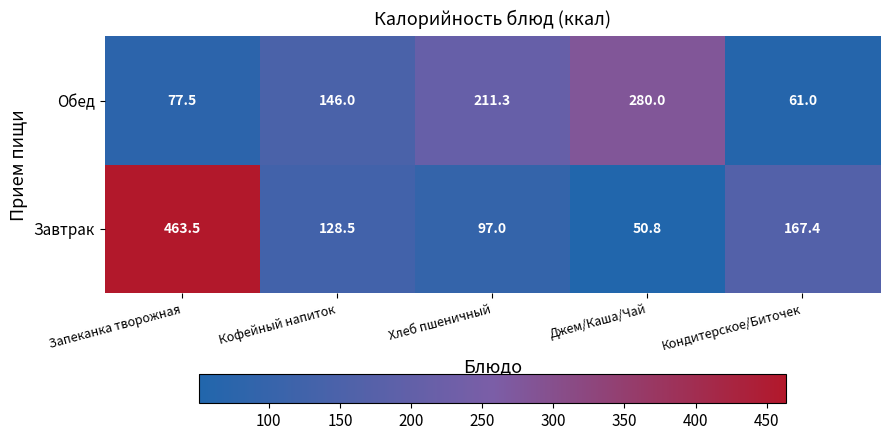

How many data points does each series have?

5